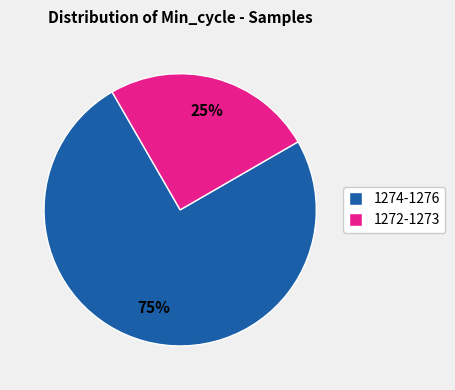

Is it true that 1274-1276 is 66% of the pie?

False